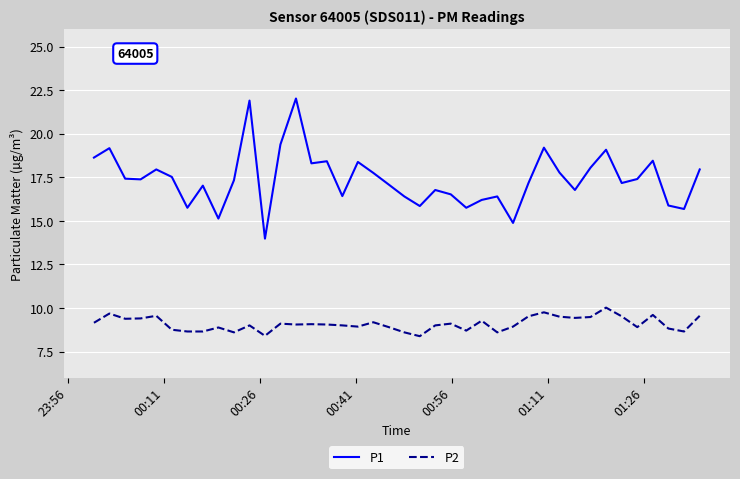

Which series has the widest spread of values?

P1